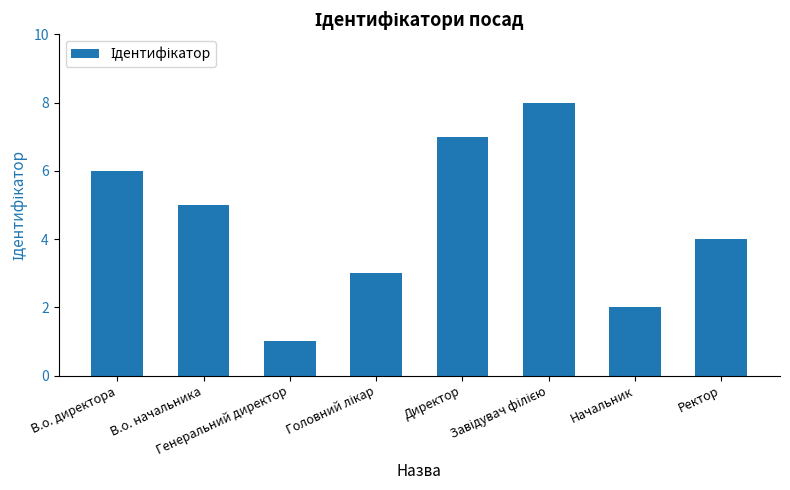

Which category has the lowest value across all series?

Генеральний директор